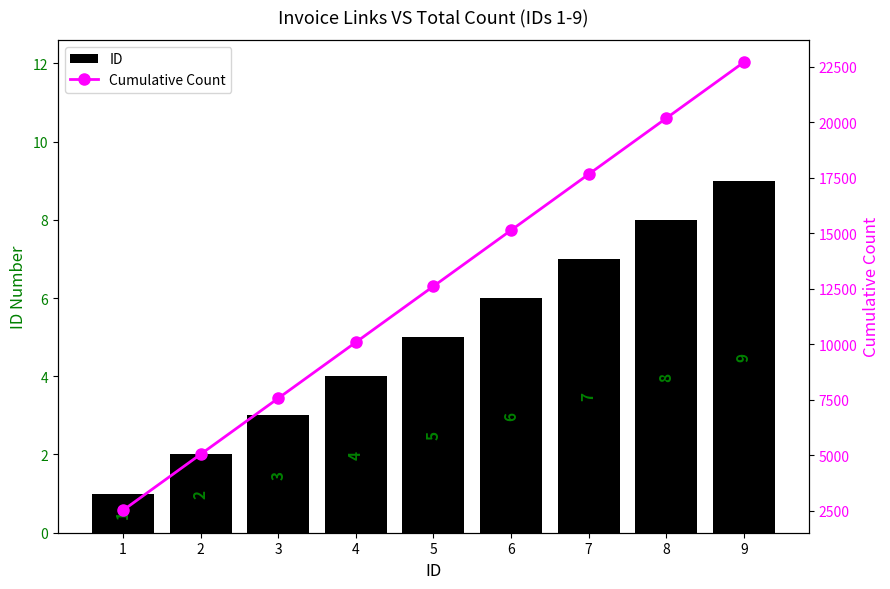

How many values in the Cumulative Count series exceed 12617?

5